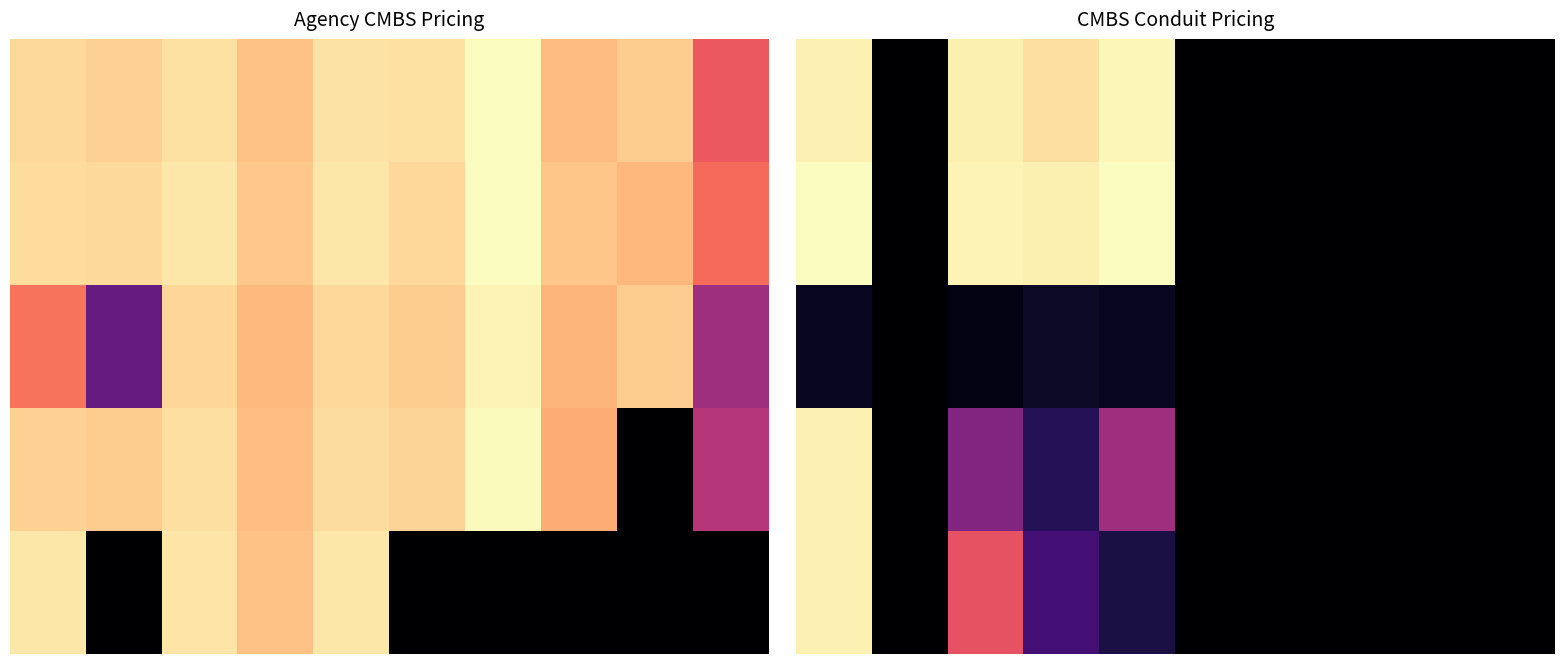

At how many categories does at least one series exceed 74?

4